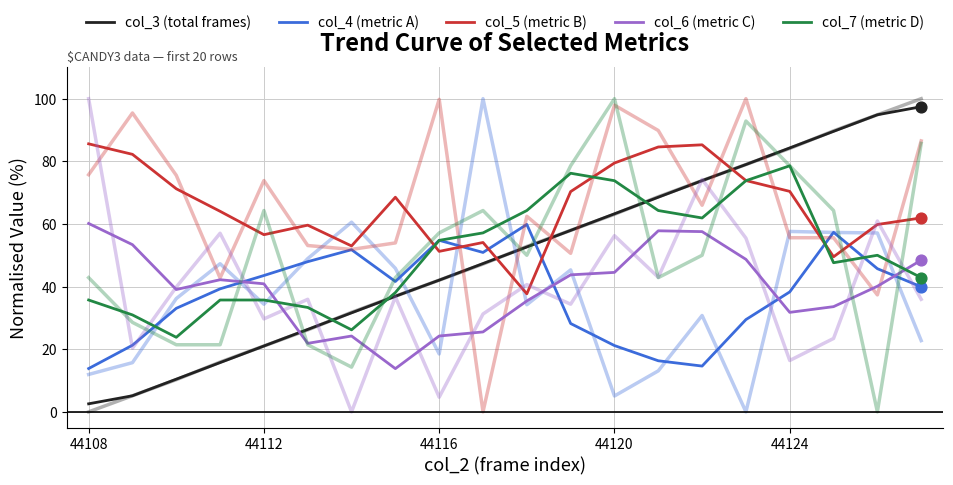

Which series reaches the maximum Y coordinate?

col_3 (total frames)